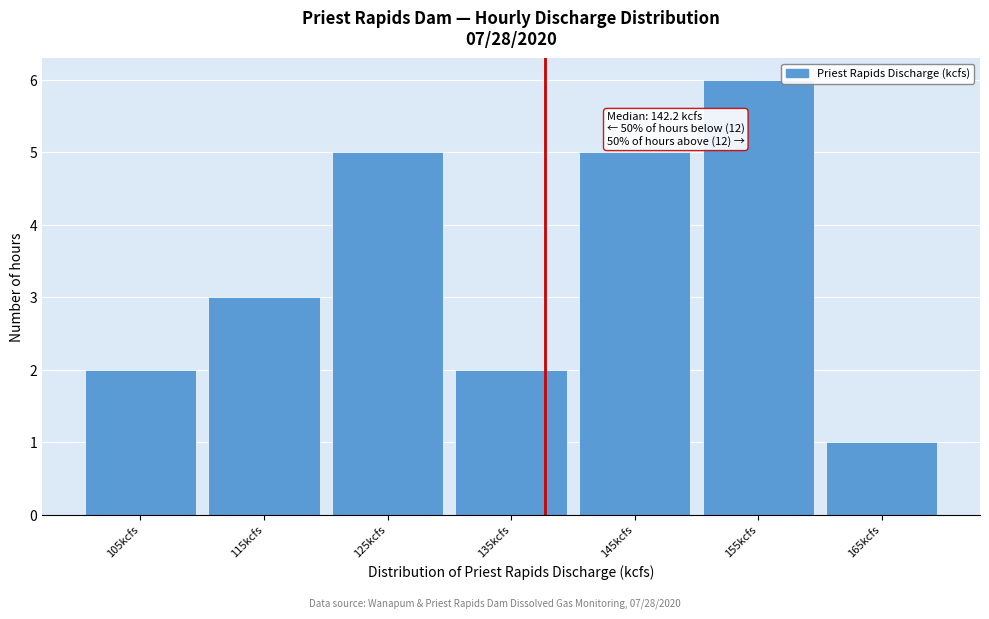

Reading right to left, extract all data points from this chart.

1	6	5	2	5	3	2